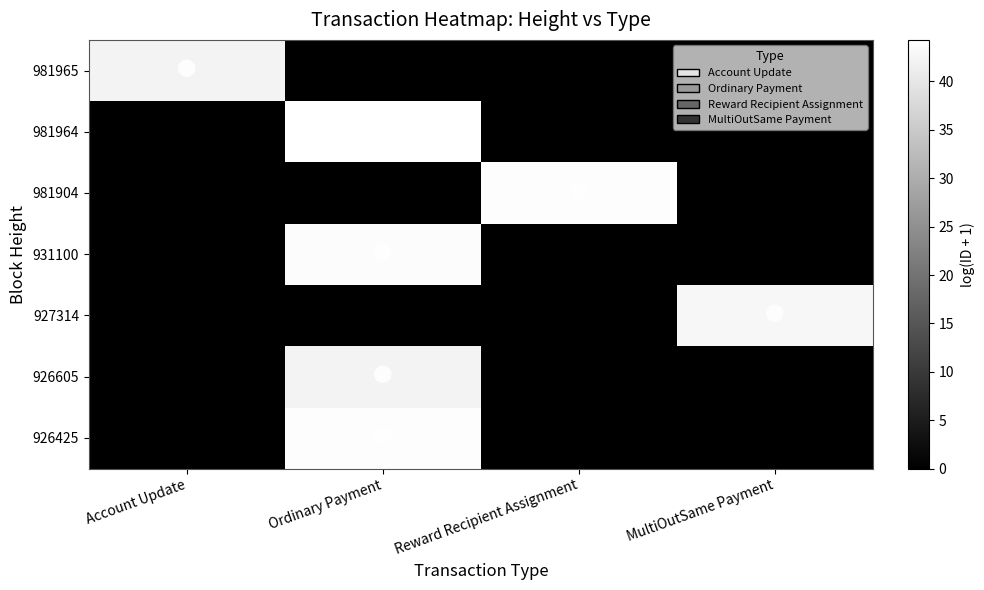

Which series has the largest range (max minus min)?

981964